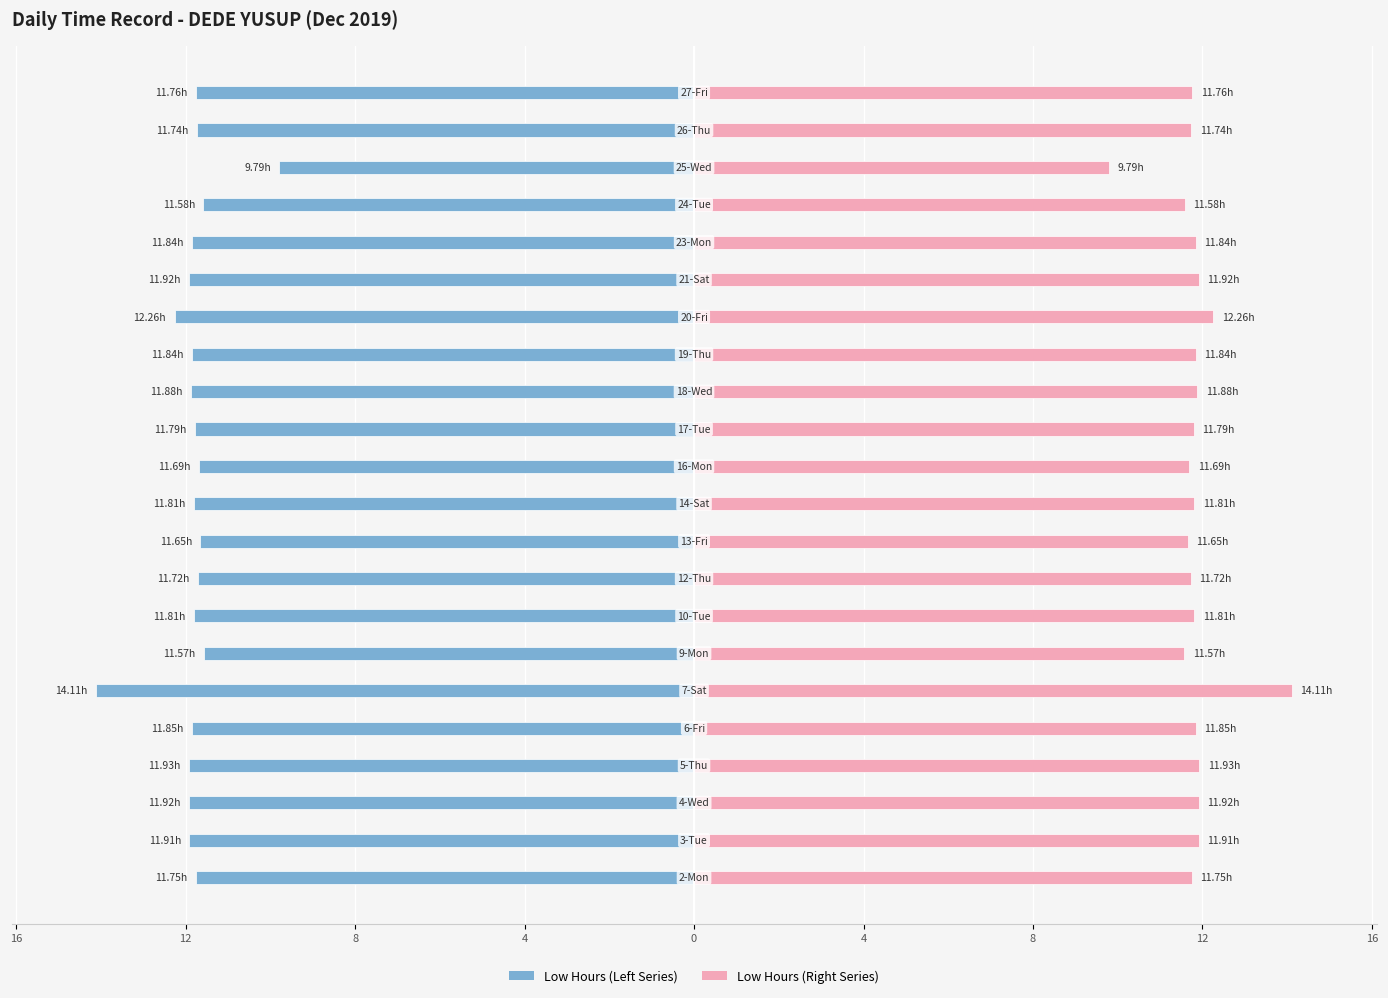

What is the value of the Low Hours (Right) bar at the 1st from the left?

11.8